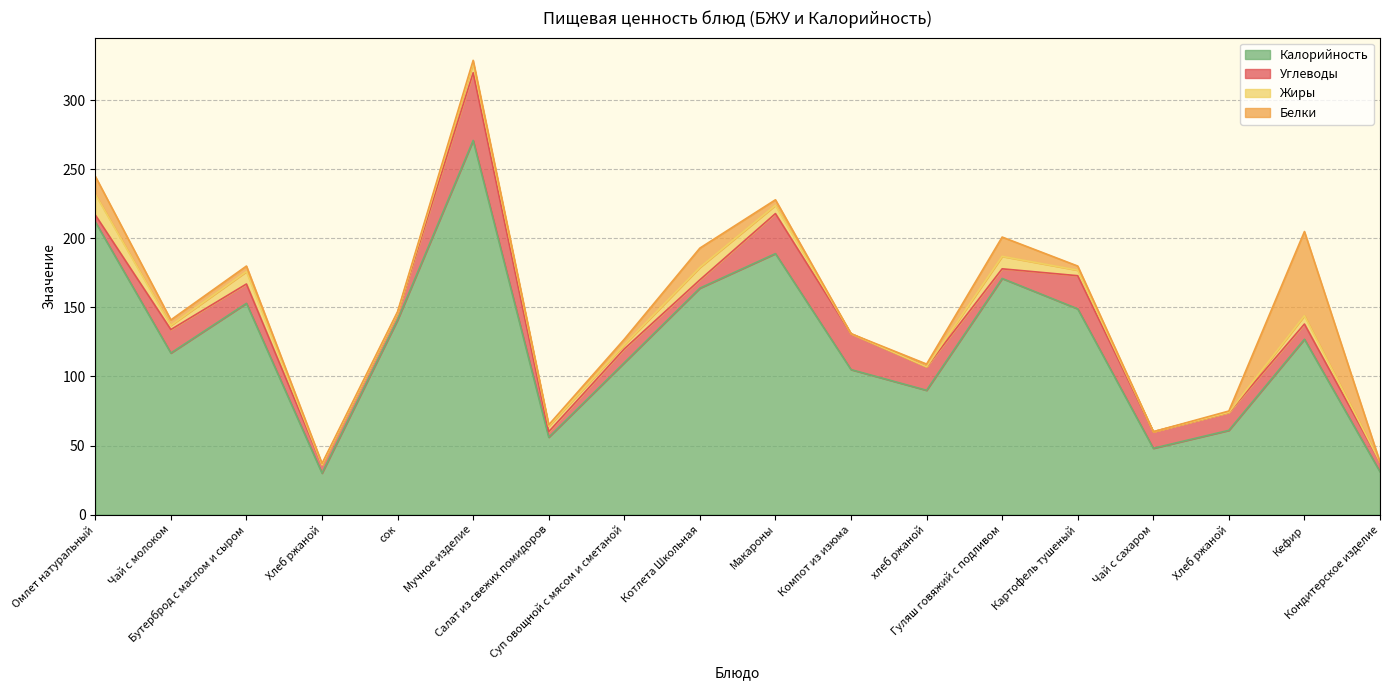

At which category is the sum across all series the highest?

Мучное изделие